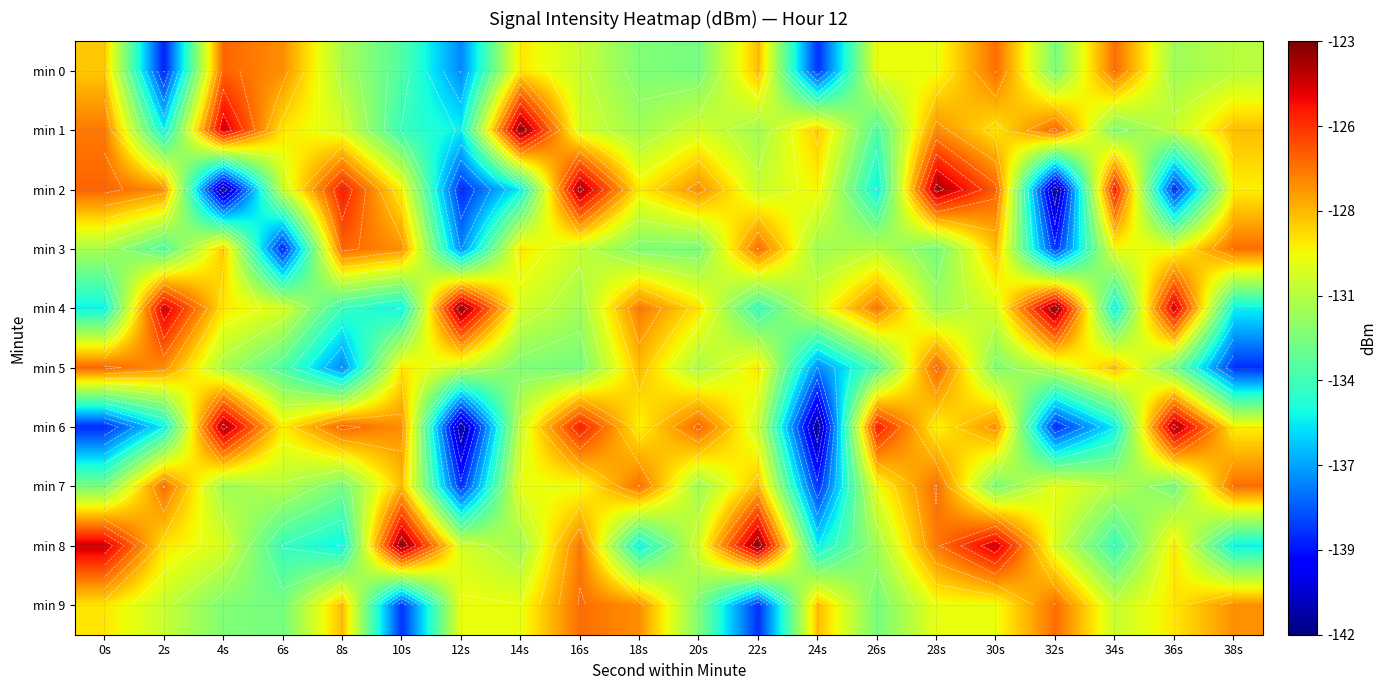

What is the approximate value of min 0 at 28s?

-130.0